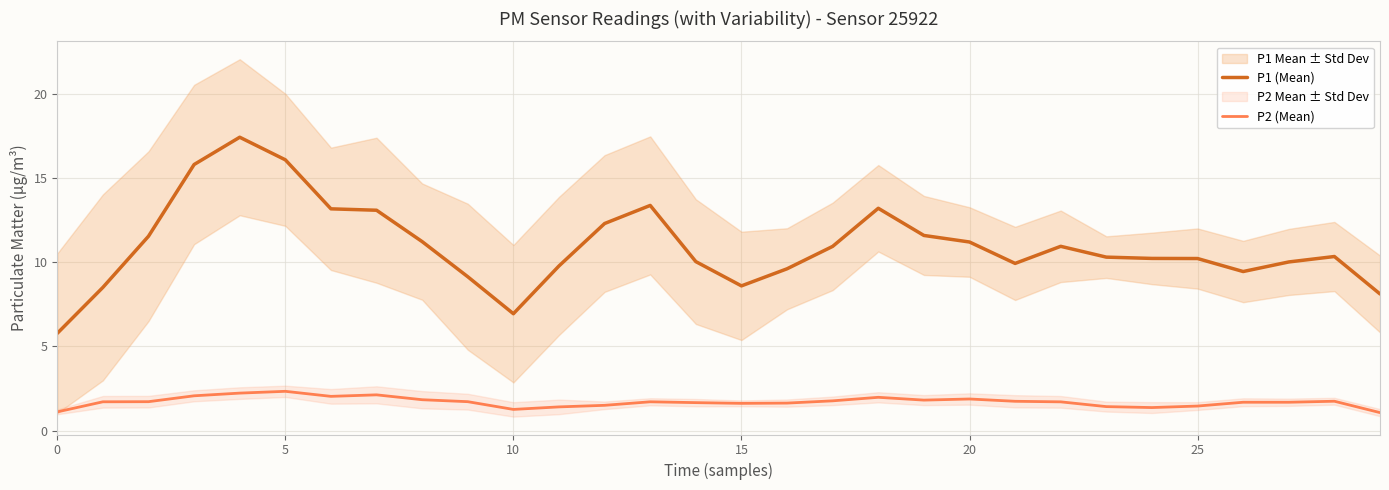

What is the lowest value of the P2 (Mean) series?

1.1